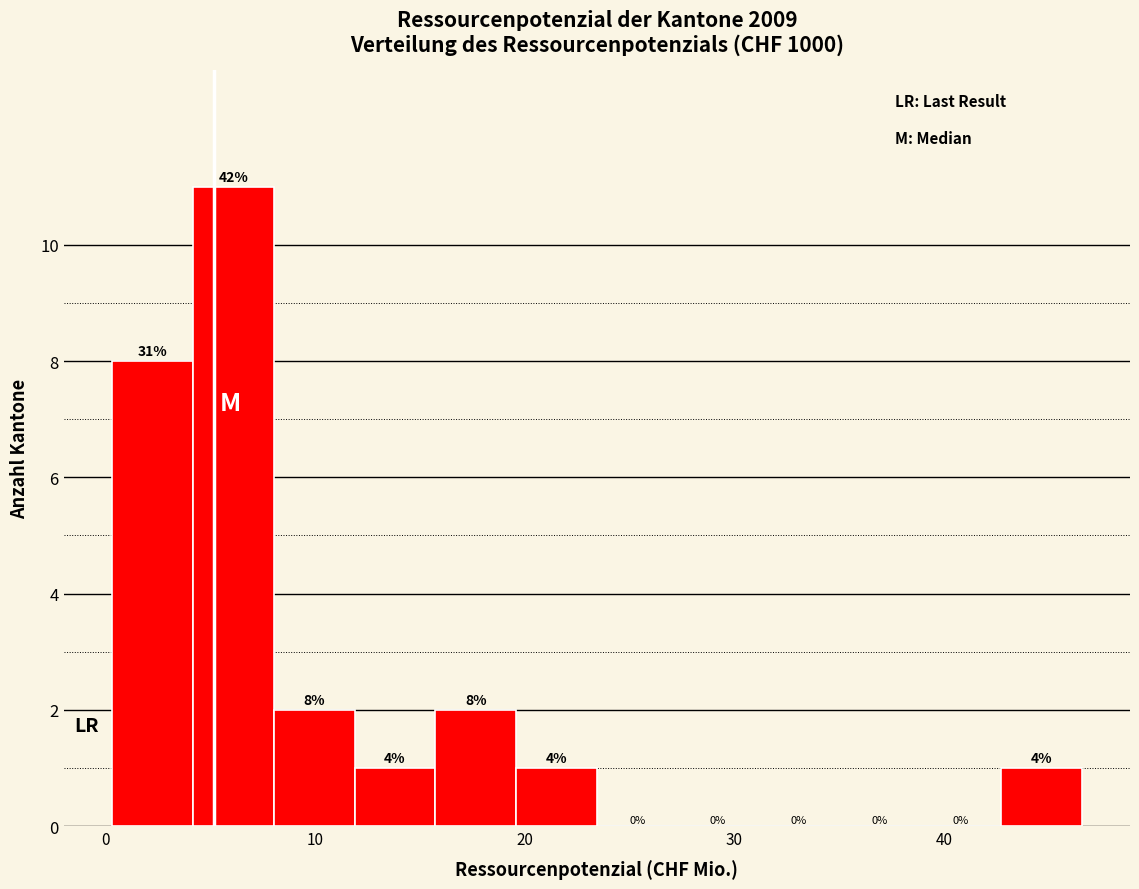

Read against the x-axis, roughly where is the centre of the tallest bar?

6